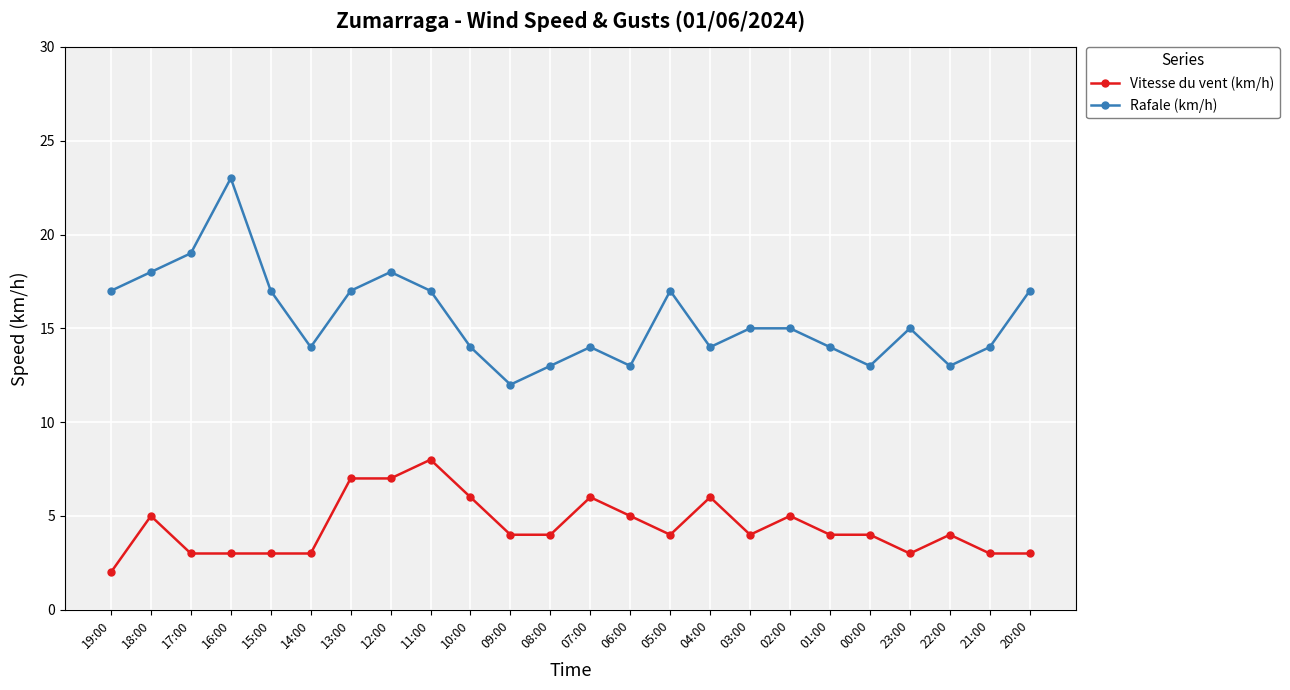

True or false: Vitesse du vent (km/h) and Rafale (km/h) cross at least once.

False